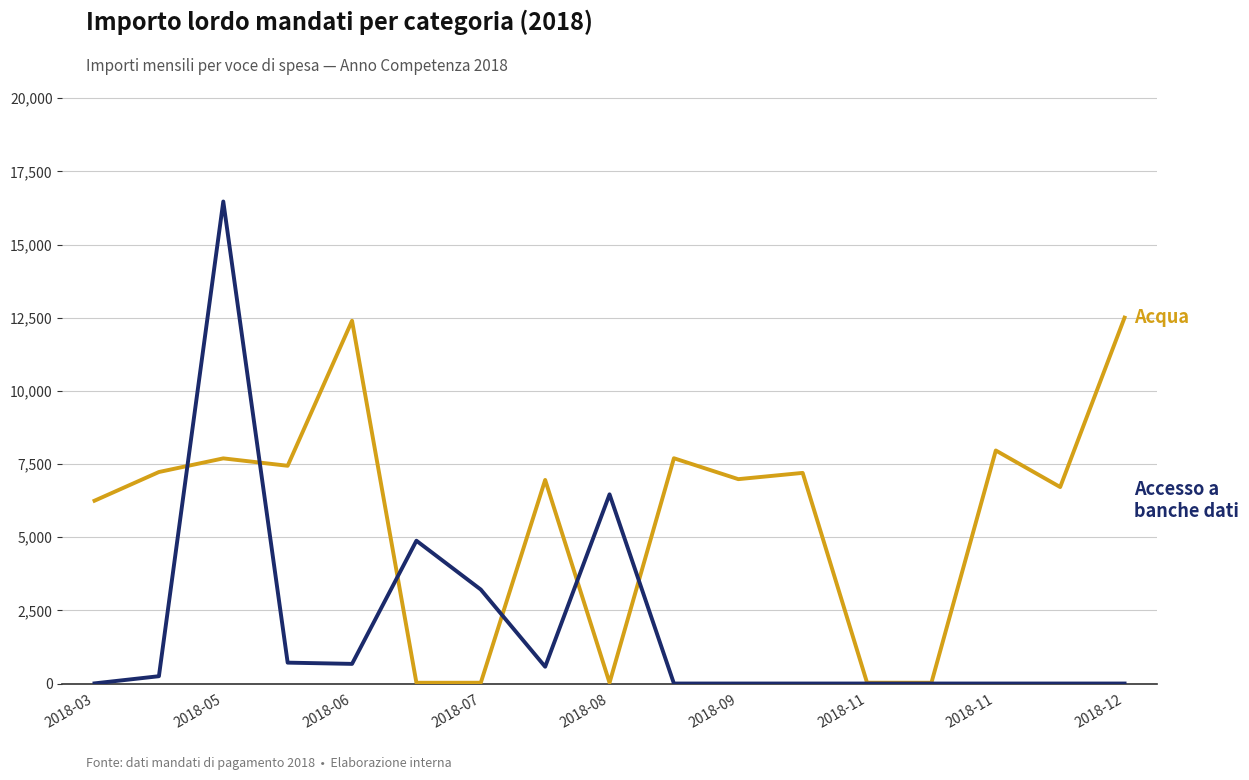

What is the maximum value shown in the chart?

16470.0